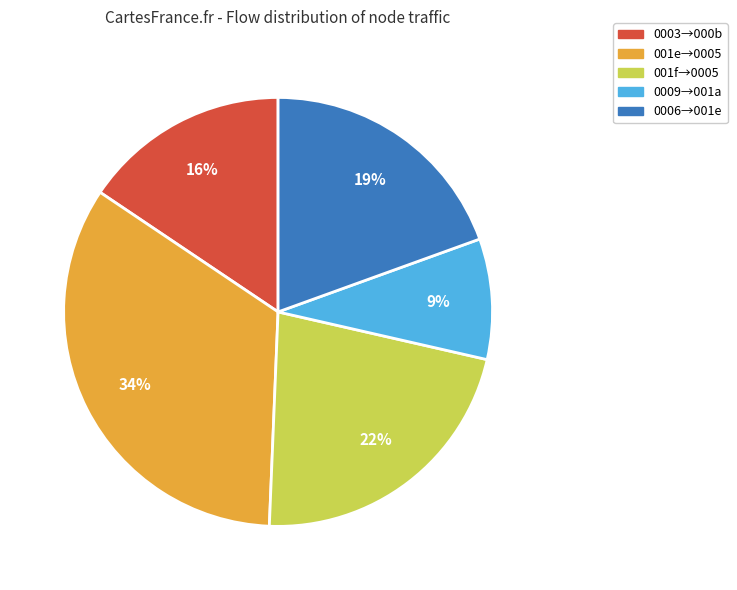

Is there a majority slice in this chart?

No